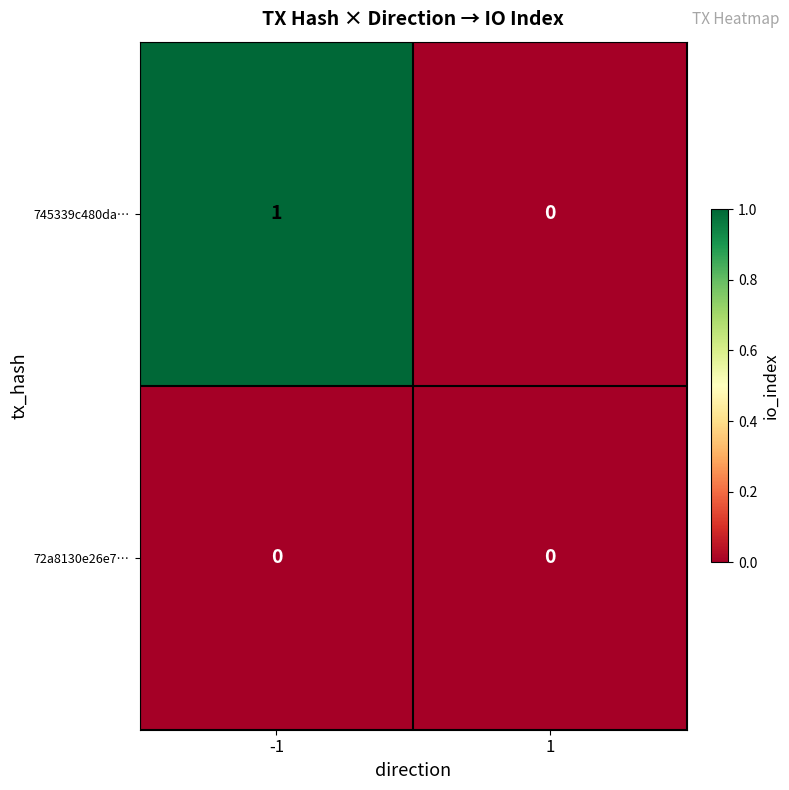

Rank the series by their maximum value, from lowest to highest.

72a8130e26e7…, 745339c480da…